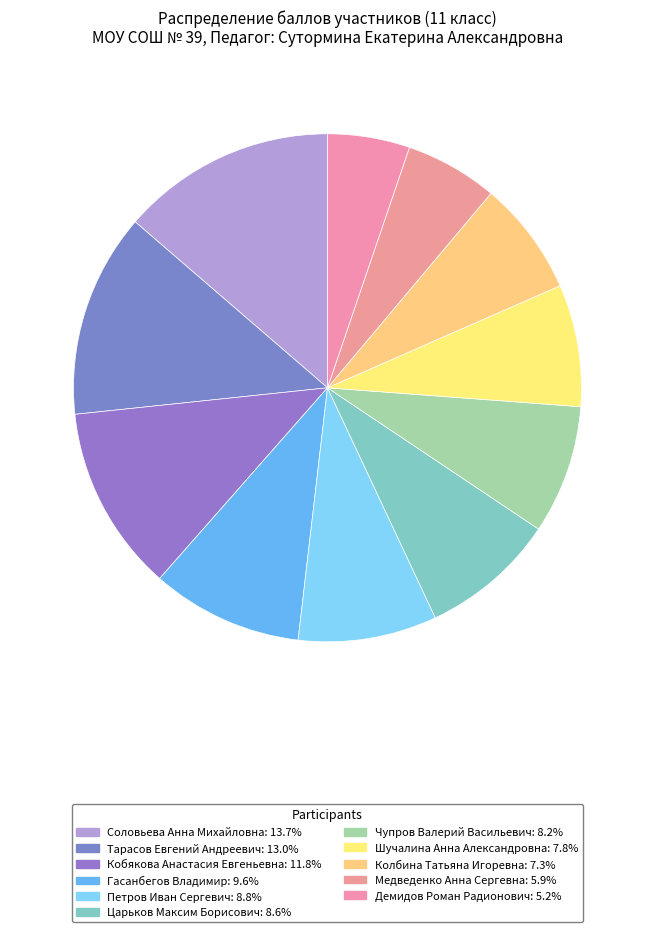

Rank the categories by value from highest to lowest.

Соловьева Анна Михайловна, Тарасов Евгений Андреевич, Кобякова Анастасия Евгеньевна, Гасанбегов Владимир, Петров Иван Сергевич, Царьков Максим Борисович, Чупров Валерий Васильевич, Шучалина Анна Александровна, Колбина Татьяна Игоревна, Медведенко Анна Сергевна, Демидов Роман Радионович